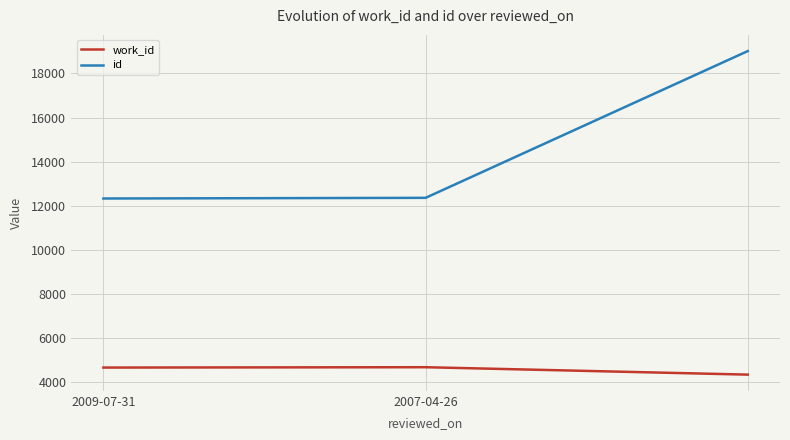

What is the average value of the id series?

14568